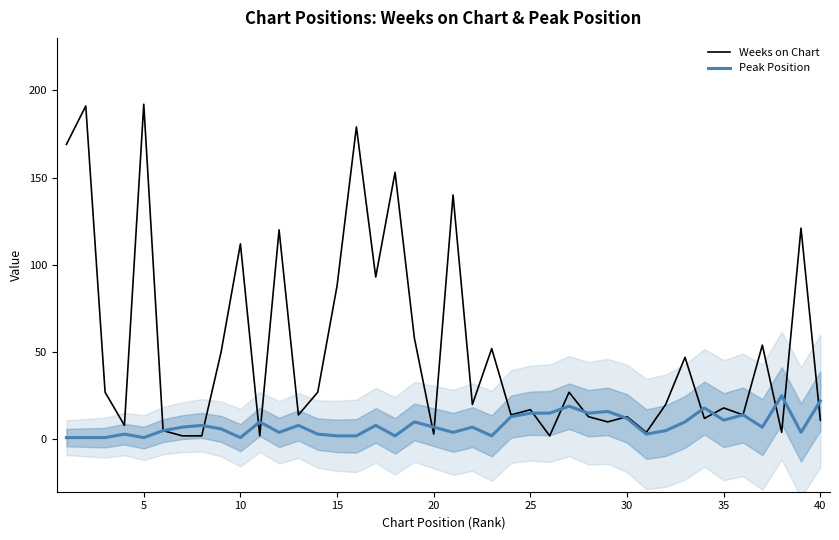

At how many categories does at least one series exceed 179?

2